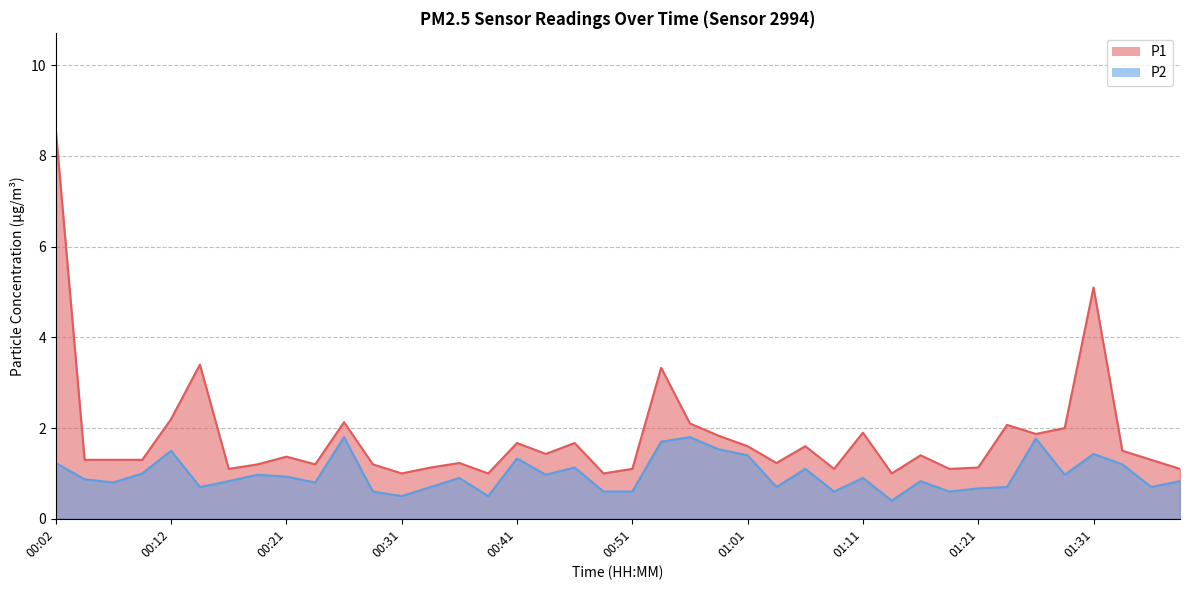

What is the smallest value displayed?

0.4